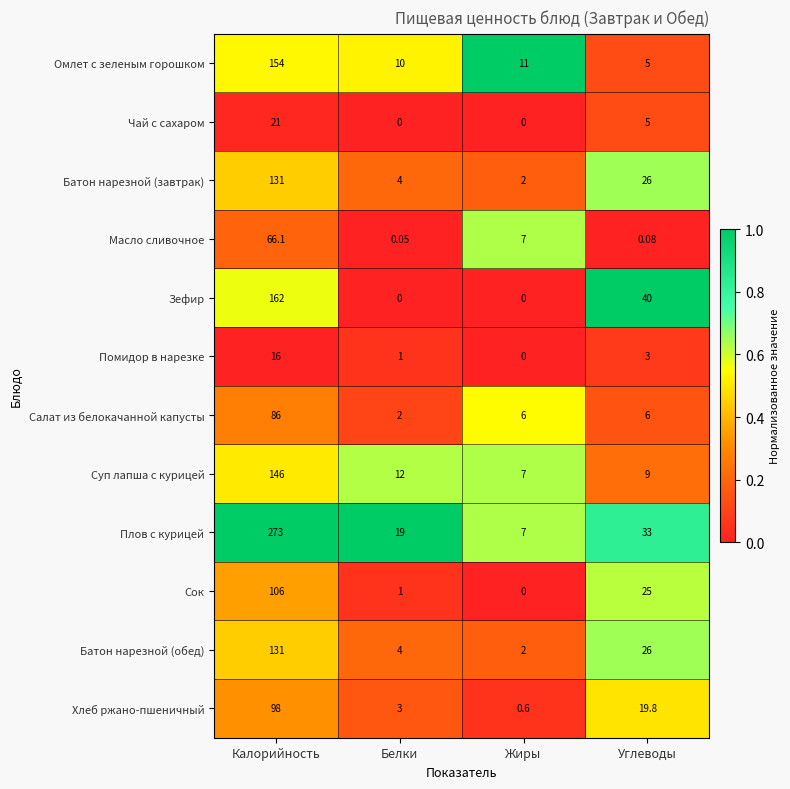

Is the value of Омлет с зеленым горошком at Белки greater than the value of Батон нарезной (завтрак) at Углеводы?

No